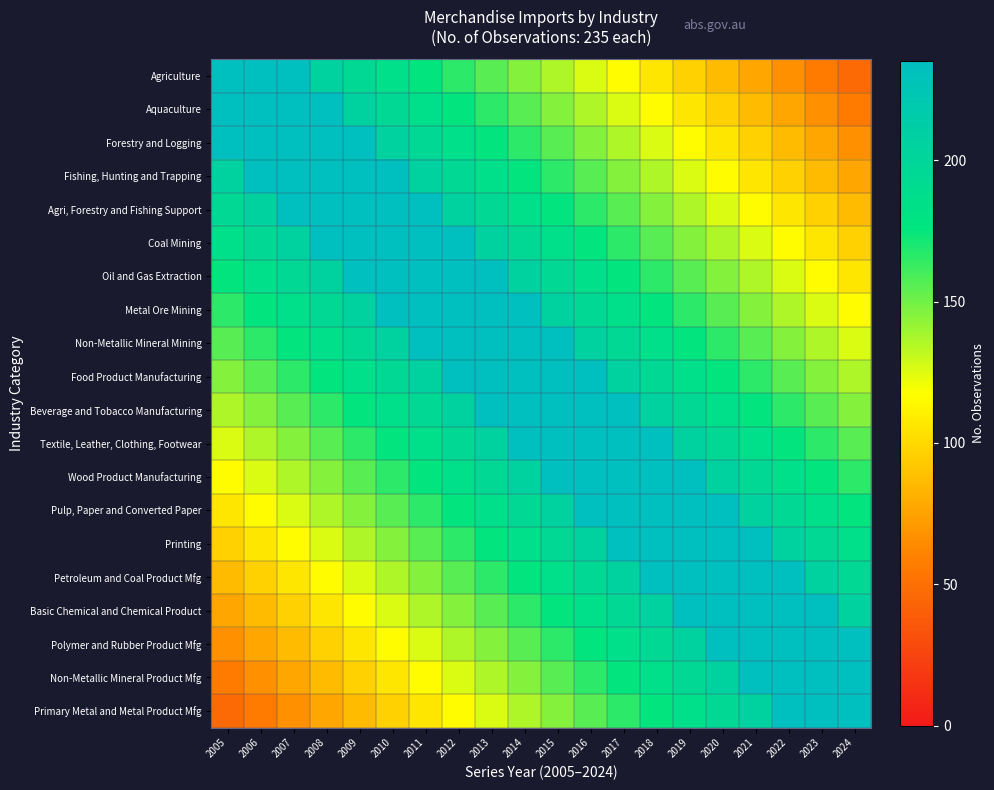

Which series has the largest range (max minus min)?

Agriculture